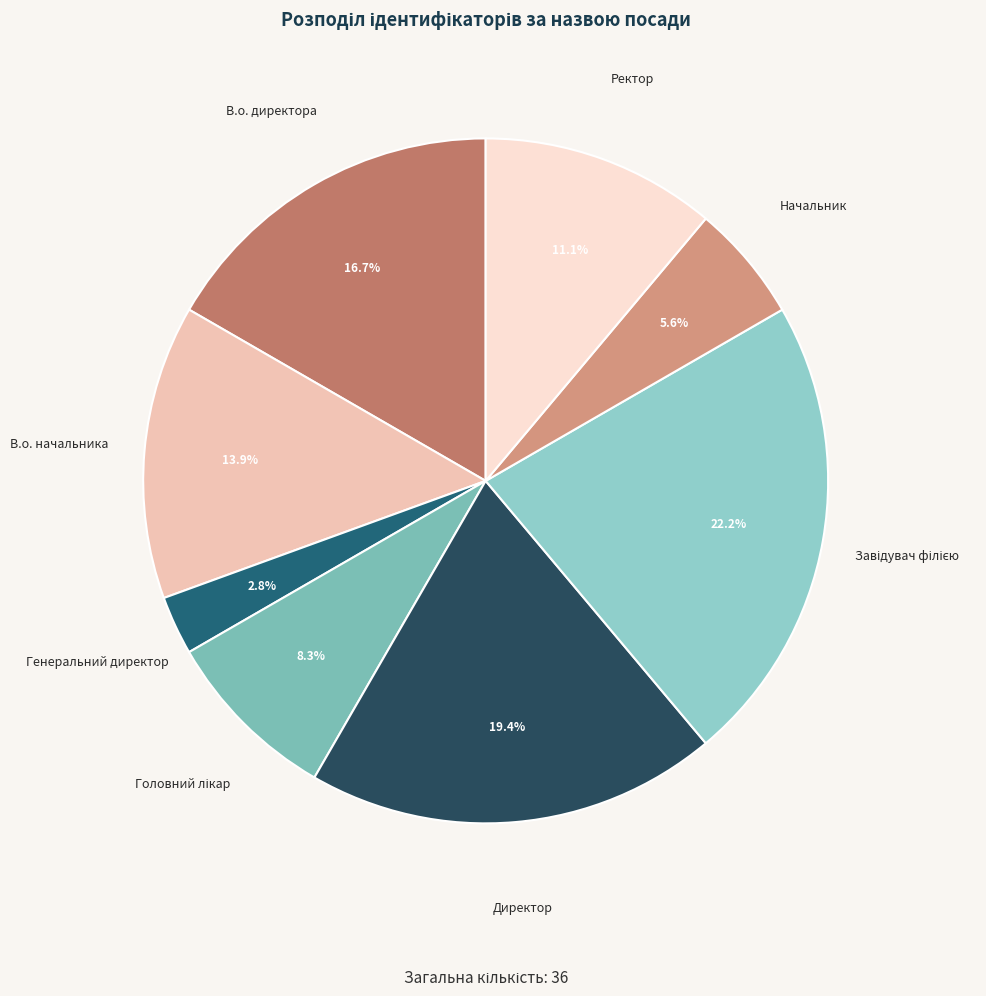

How many segments does this pie chart have?

8